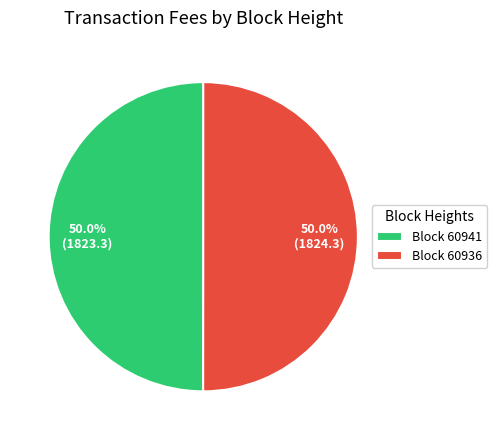

Combined, what portion of the pie is Block 60941 and Block 60936?

100.0%